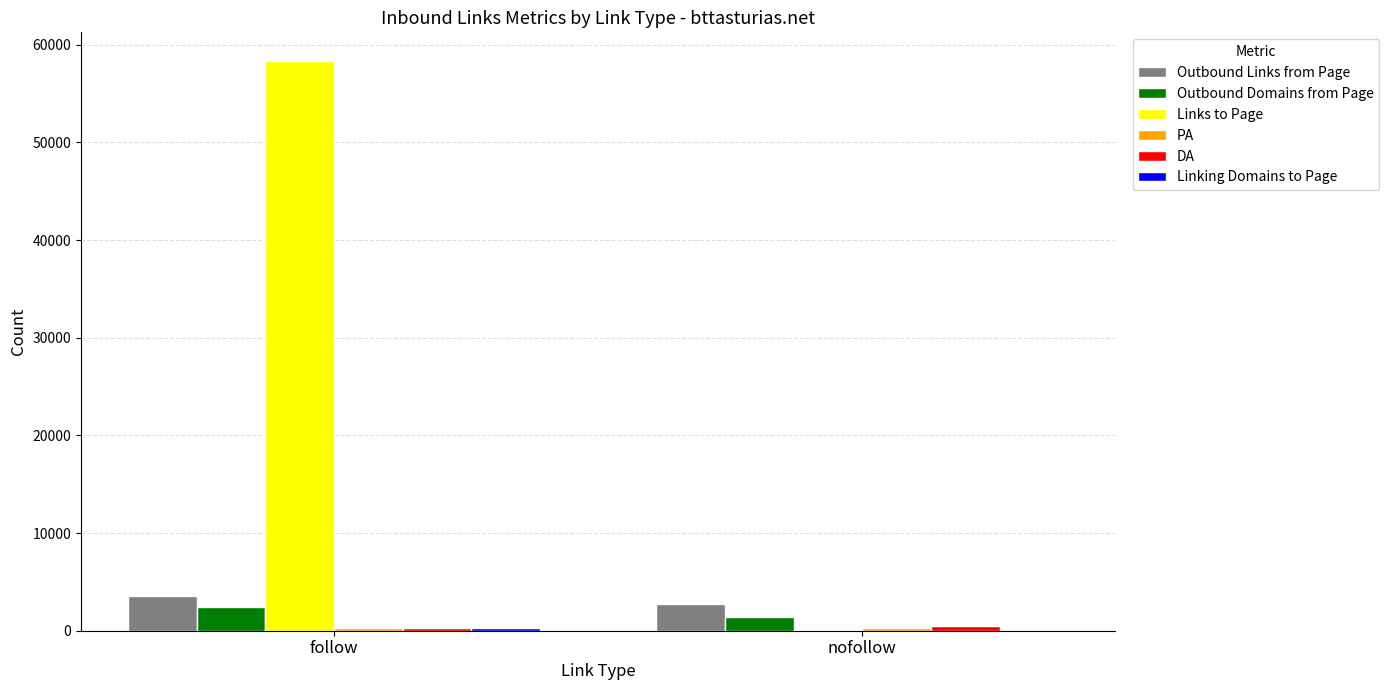

Is it true that Links to Page equals 58346 at follow?

True